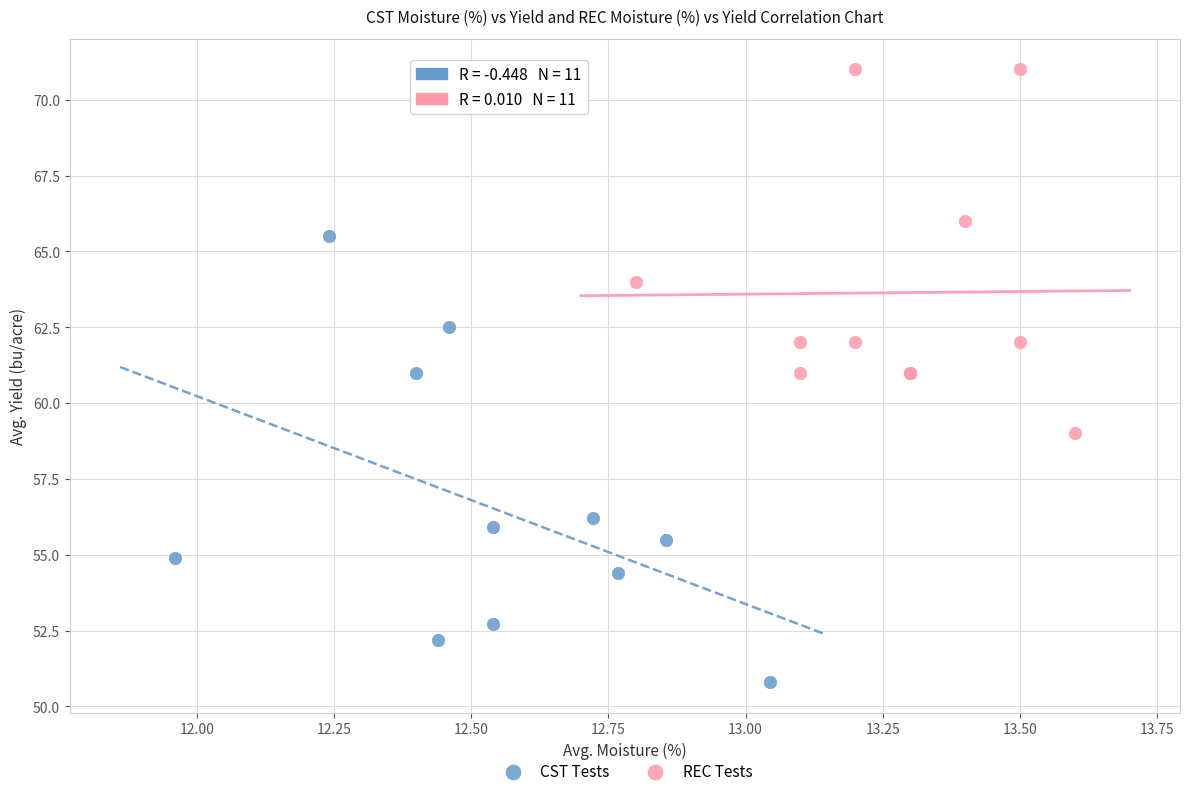

Which series has the largest Y range (max minus min)?

CST Tests